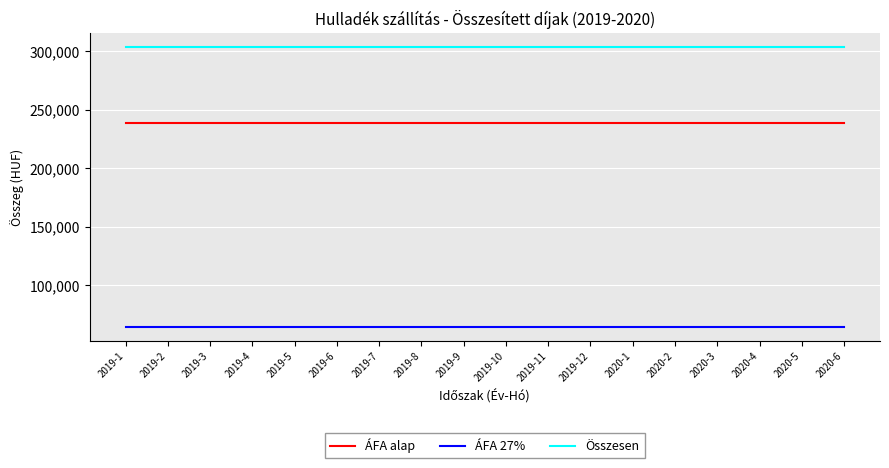

What is the smallest value displayed?

64557